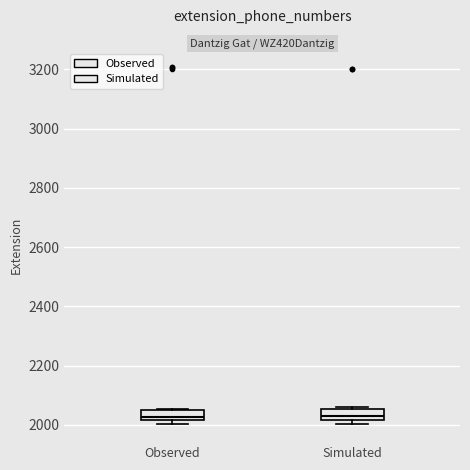

Reading left to right, transcribe this box plot: for each box, give where its median line is, the range the box spans, and where its two whiskers end, as read against the y-axis. The values are not printed on the chart, so give them approximately, as read against the axis.

Observed: median 2020 (just above the box's lower edge), box 2020 to 2040, whiskers 2000 to 2060
Simulated: median 2020 (just above the box's lower edge), box 2020 to 2060, whiskers 2000 to 2060